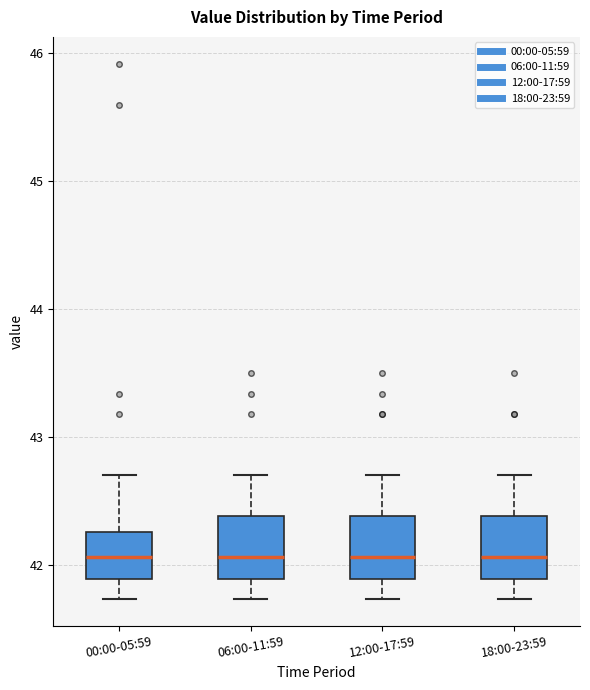

Where does the lower whisker of the box for 18:00-23:59 end on the y-axis? The values are not printed on the chart, so give them approximately, as read against the axis.

41.7